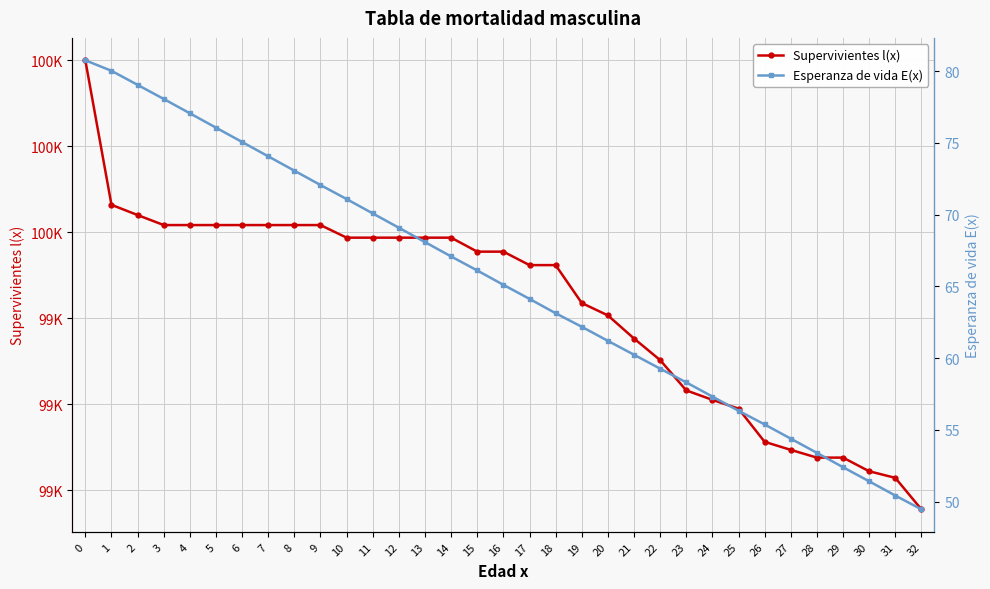

What is the spread (max minus min) of values at 5?

99540.8